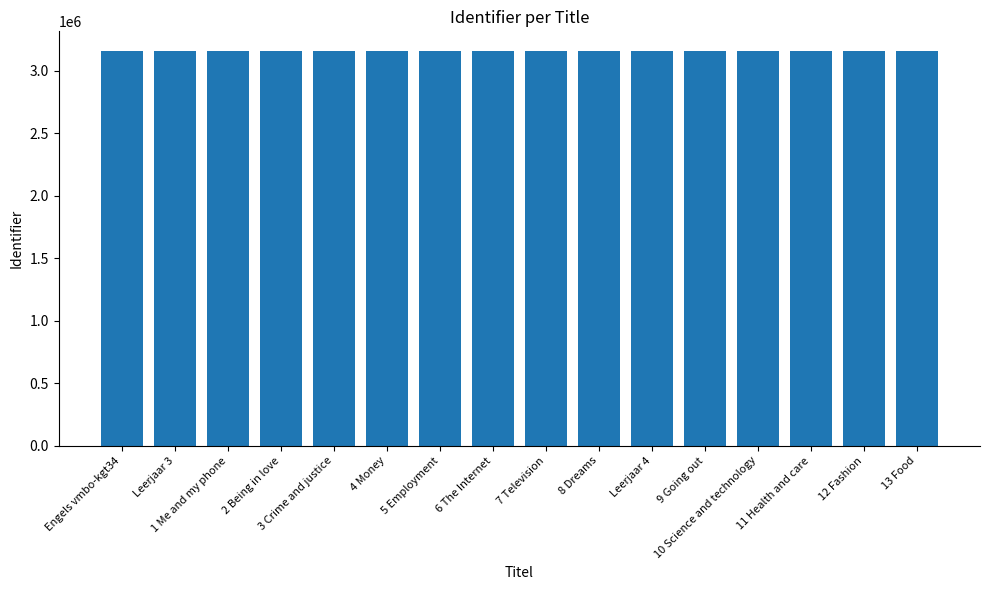

What is the minimum value shown in the chart?

3158754